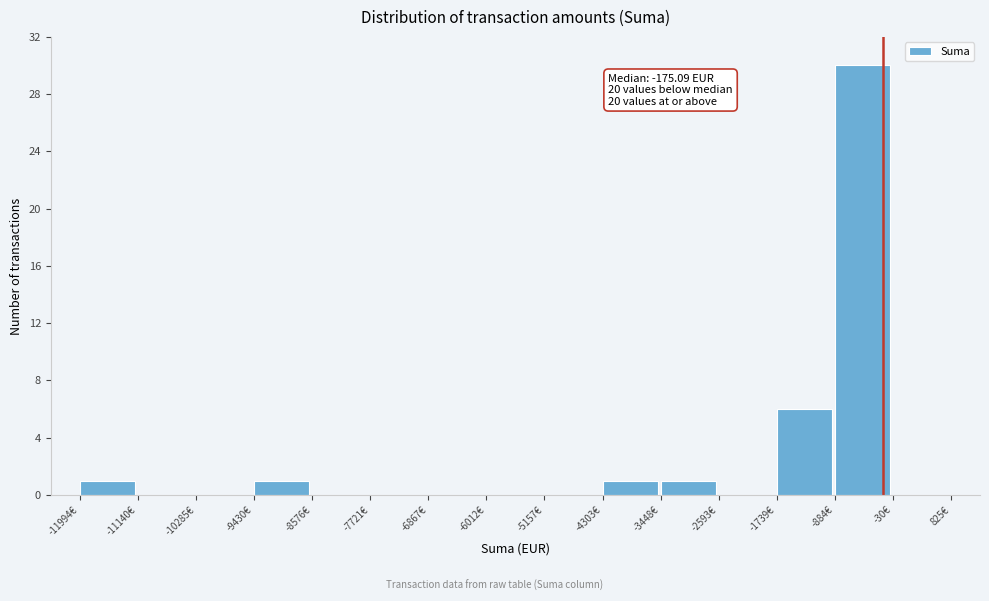

Which range on the x-axis has the tallest bar?

-900 to 0